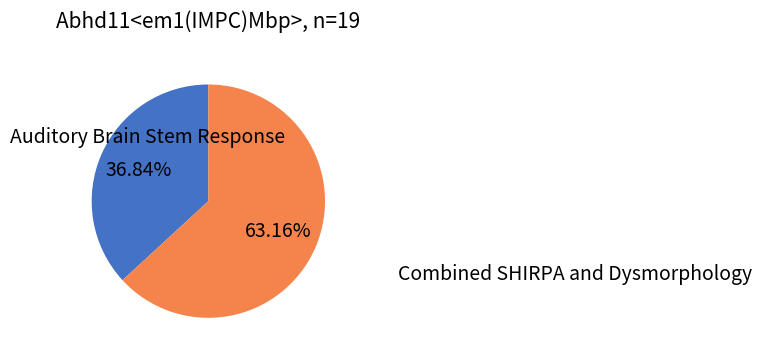

Is it true that Combined SHIRPA and Dysmorphology is 67% of the pie?

False